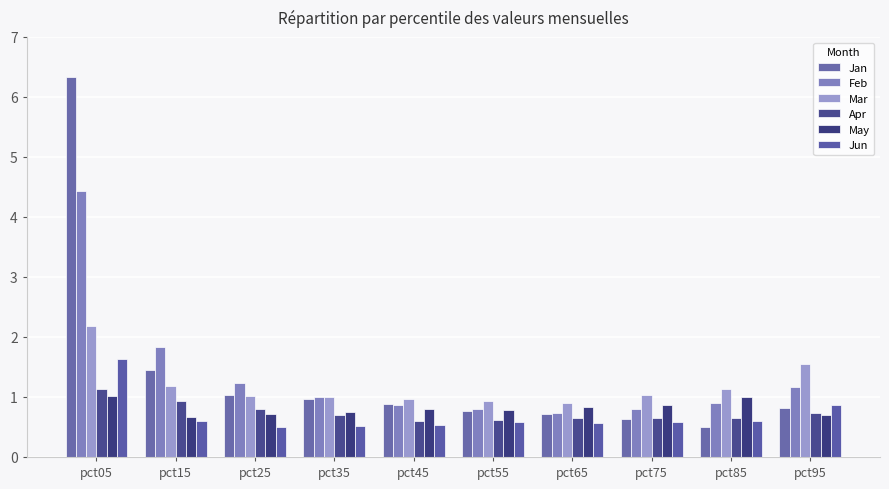

Which series has the largest range (max minus min)?

Jan